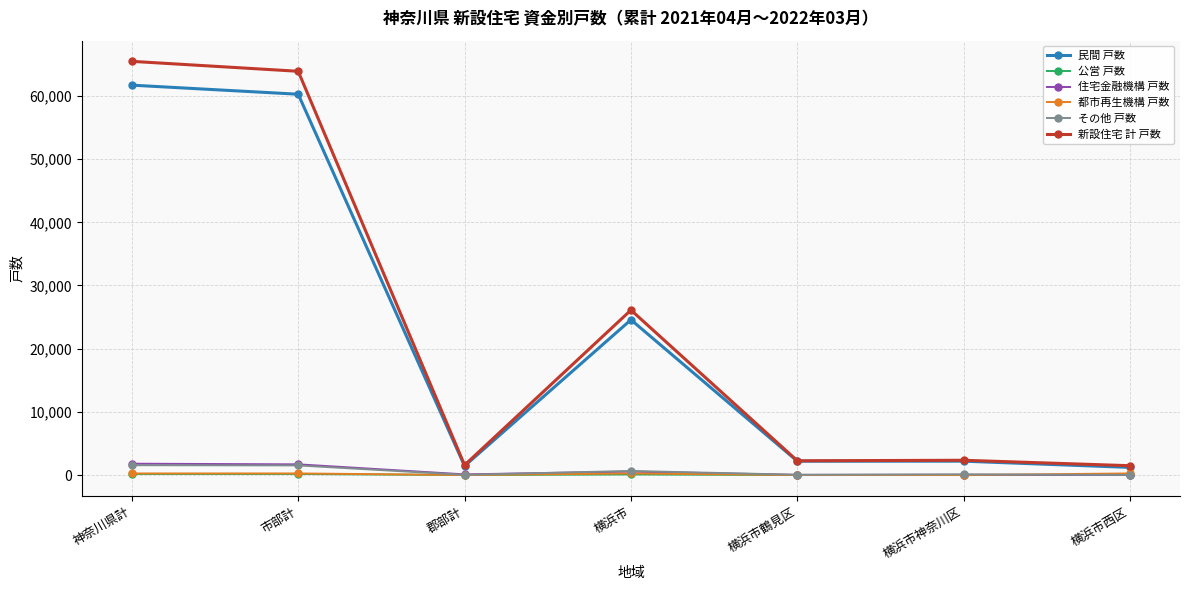

At how many categories does at least one series exceed 52107?

2